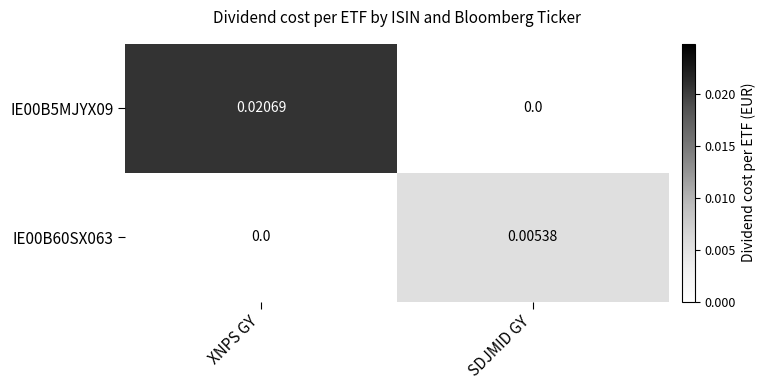

At which category does the chart reach its peak across all series?

XNPS GY